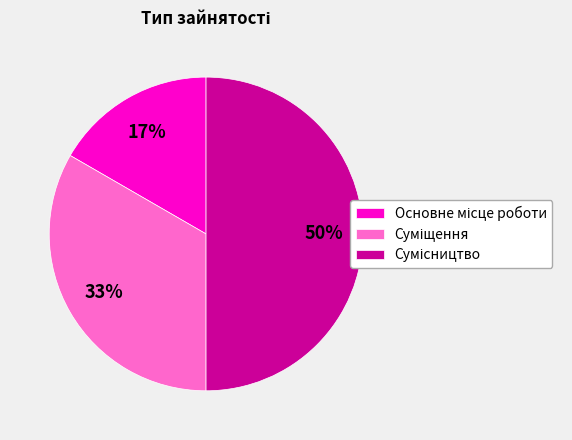

To the nearest percent, what is the difference between the largest and smallest slice percentages?

33%